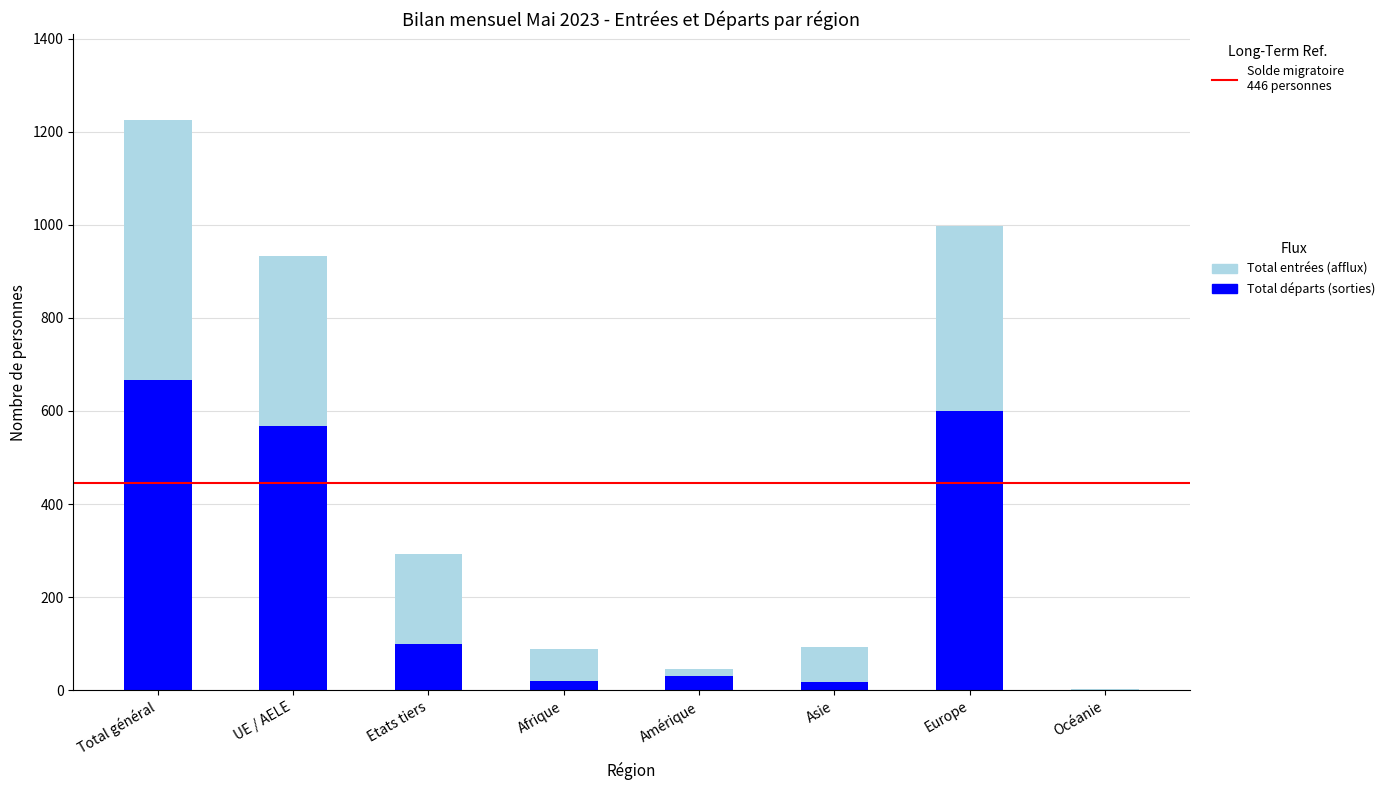

At which category is the sum across all series the highest?

Total général